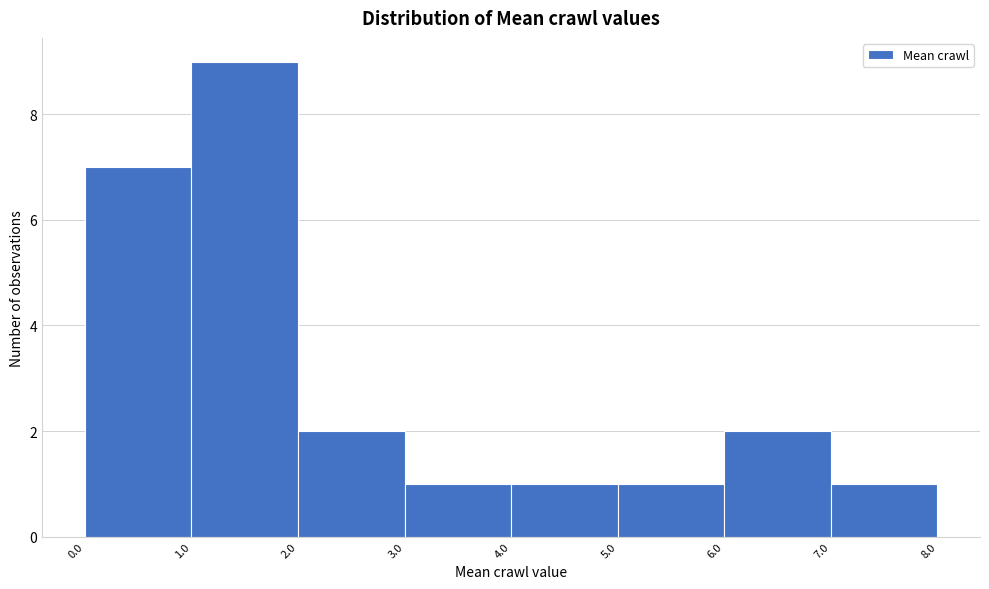

What is the height of the bar covering 3.0 to 4.0 on the x-axis? The values are not printed on the chart, so give them approximately, as read against the axis.

1